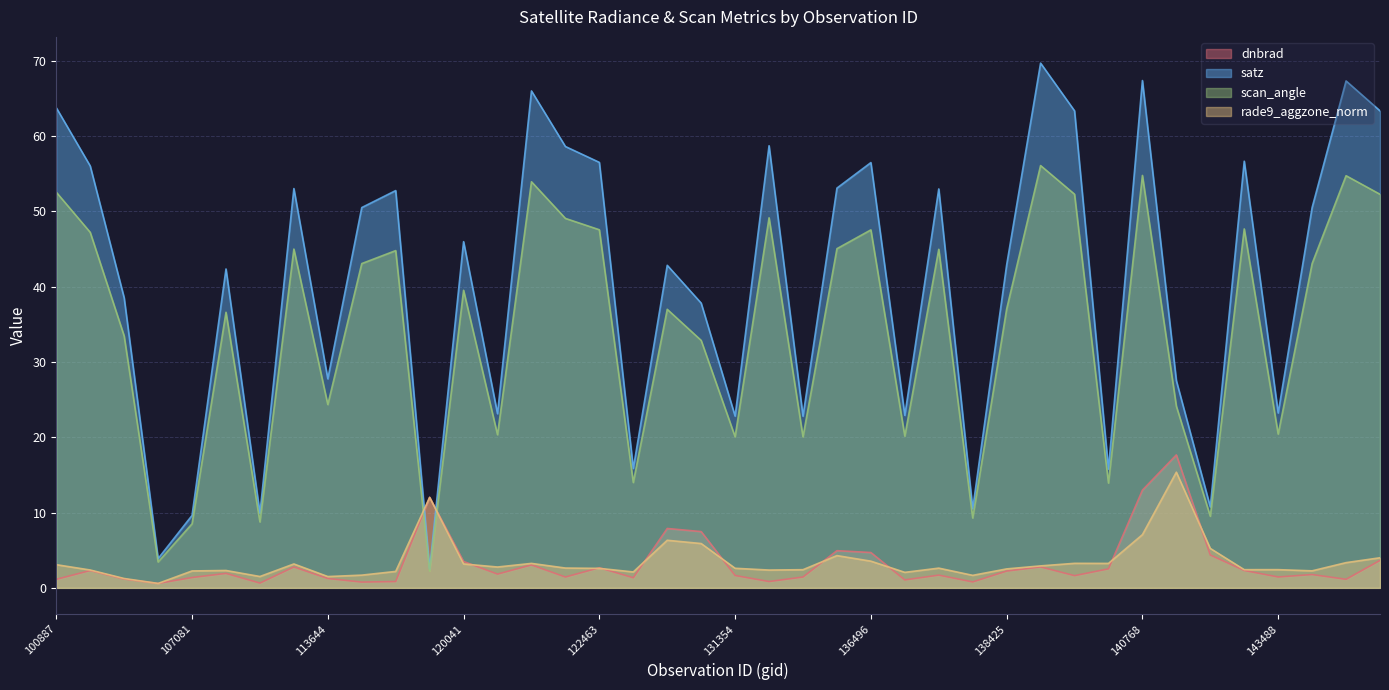

At which category does satz reach its first local valley?

104431